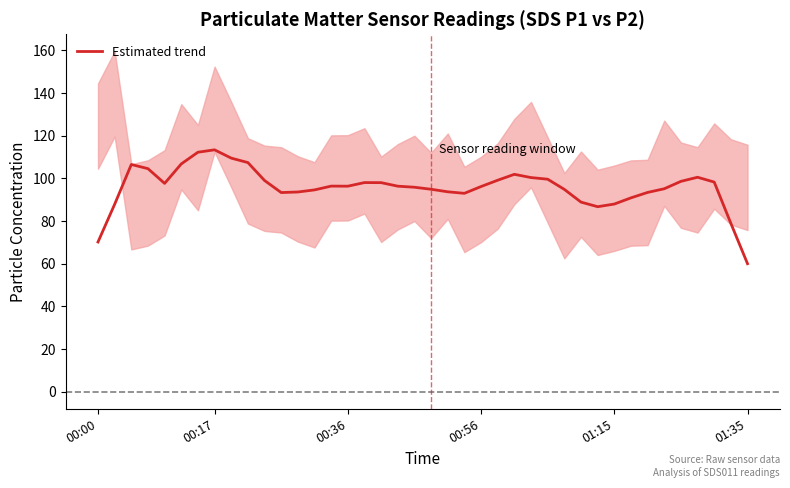

What is the maximum value for Estimated trend?

113.4